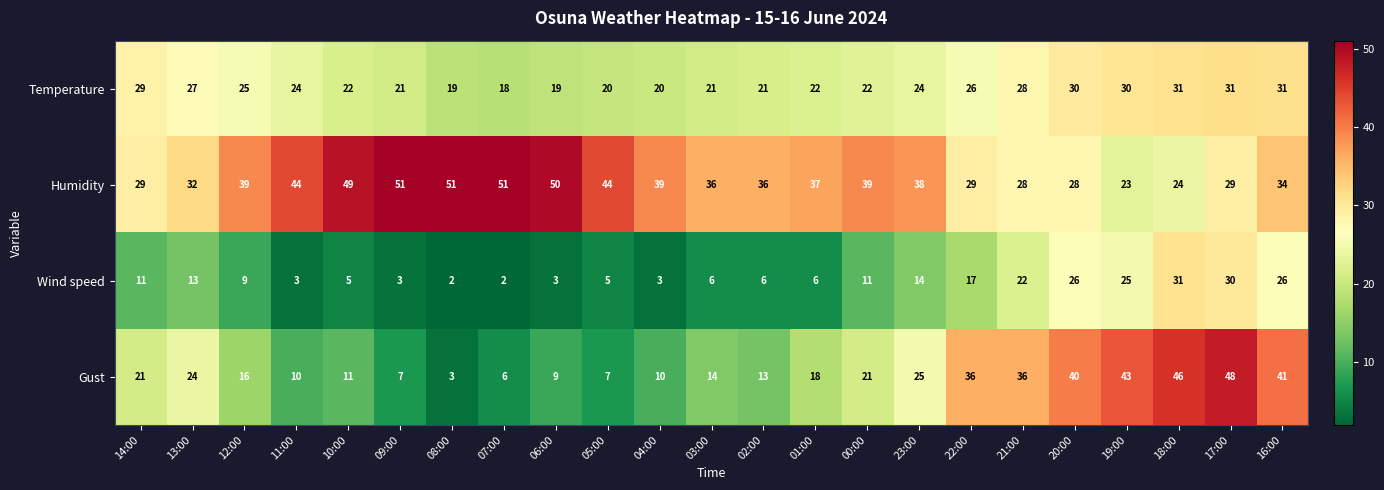

What is the approximate value of Humidity at 05:00?

44